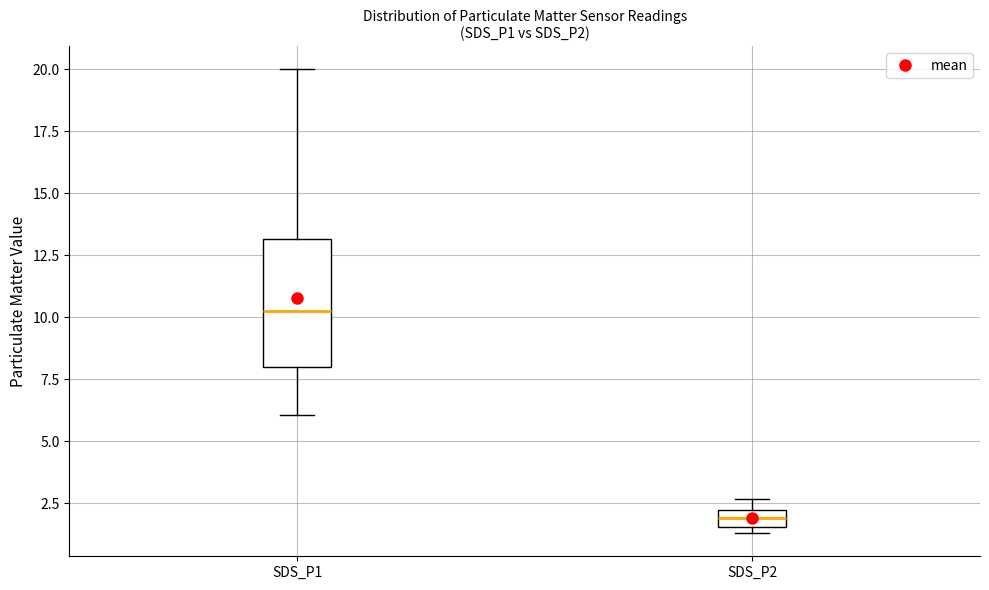

Where is the upper edge of the box for SDS_P2 on the y-axis? The values are not printed on the chart, so give them approximately, as read against the axis.

2.5